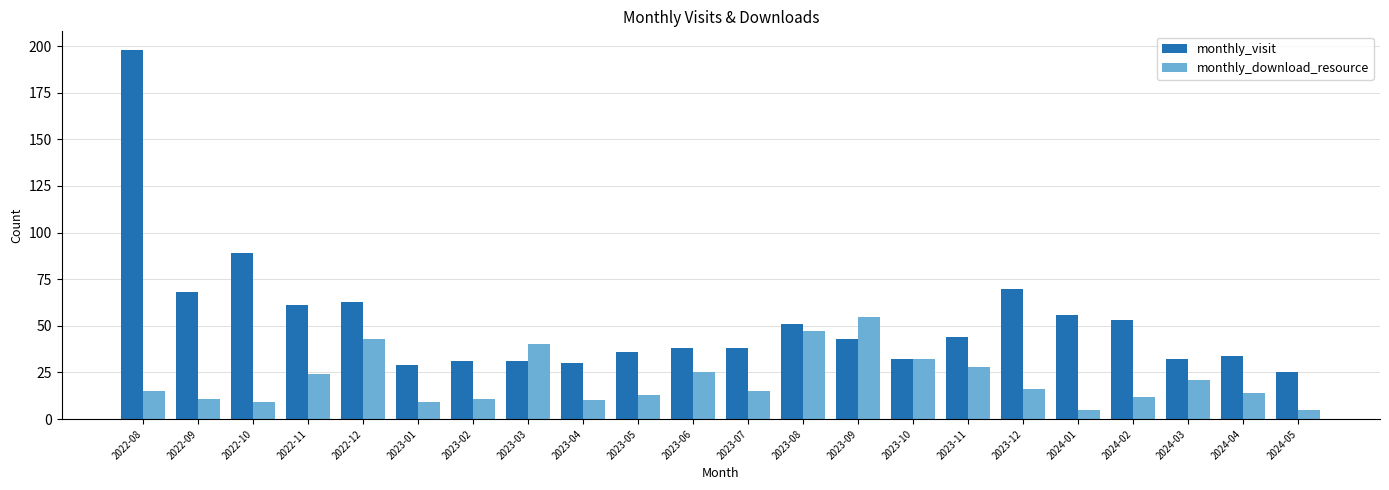

What are all the series names shown in the legend?

monthly_visit, monthly_download_resource